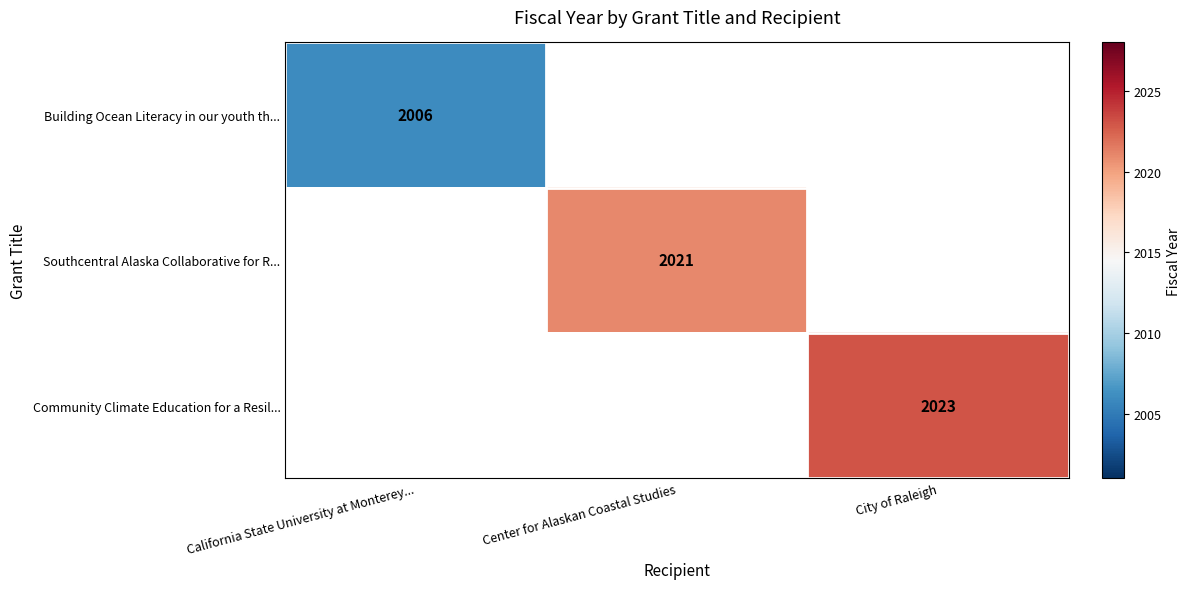

True or false: Community Climate Education for a Resil... has a value of 2023 at City of Raleigh.

True